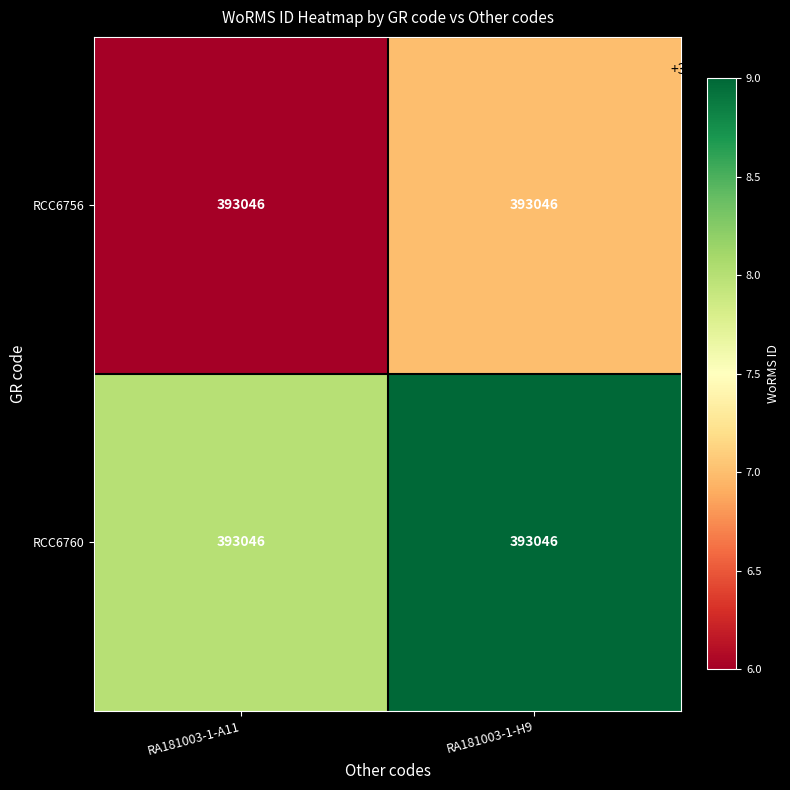

Which series has the largest range (max minus min)?

RCC6756